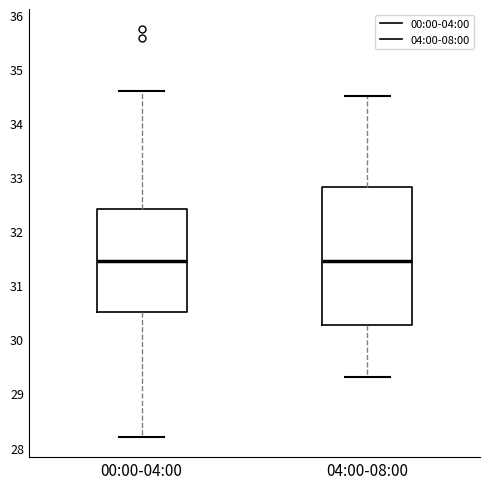

Reading left to right, read every box against the y-axis: the position of its median line, the range the box covers, and the ends of its whiskers. The values are not printed on the chart, so give them approximately, as read against the axis.

00:00-04:00: median 31.5, box 30.5 to 32.4, whiskers 28.2 to 34.6
04:00-08:00: median 31.5, box 30.3 to 32.8, whiskers 29.3 to 34.5